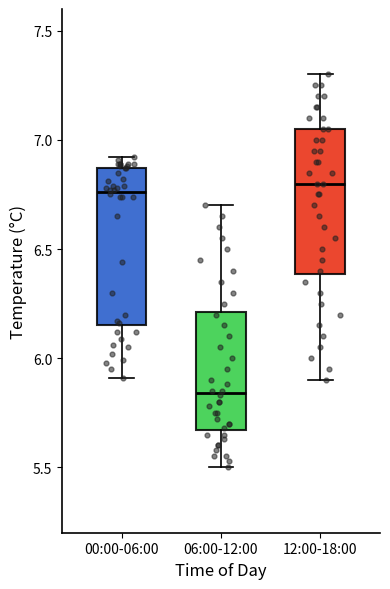

Comparing the boxes themselves (not the whiskers), which one is the tallest?

00:00-06:00